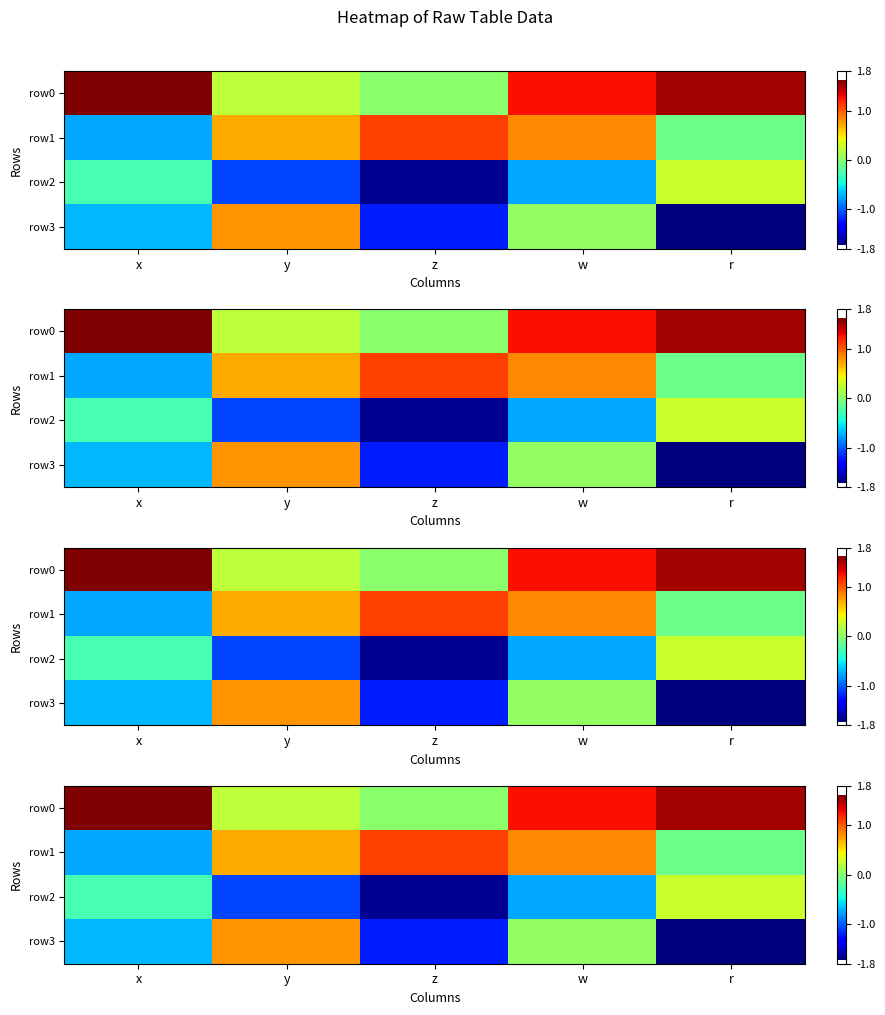

What is the approximate value of row2 at y?

-1.1